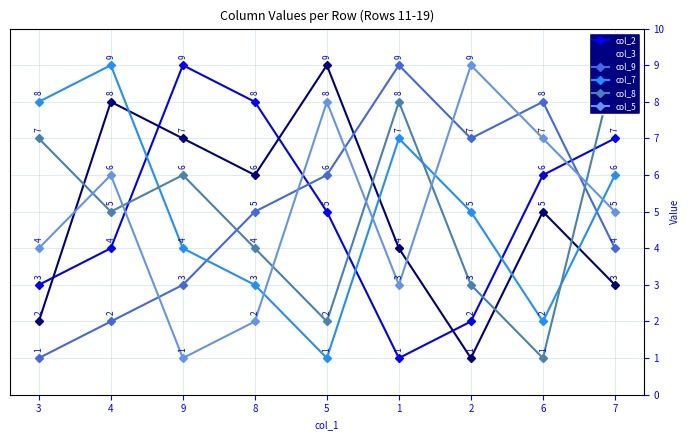

What is the total value across all series at 2?

27